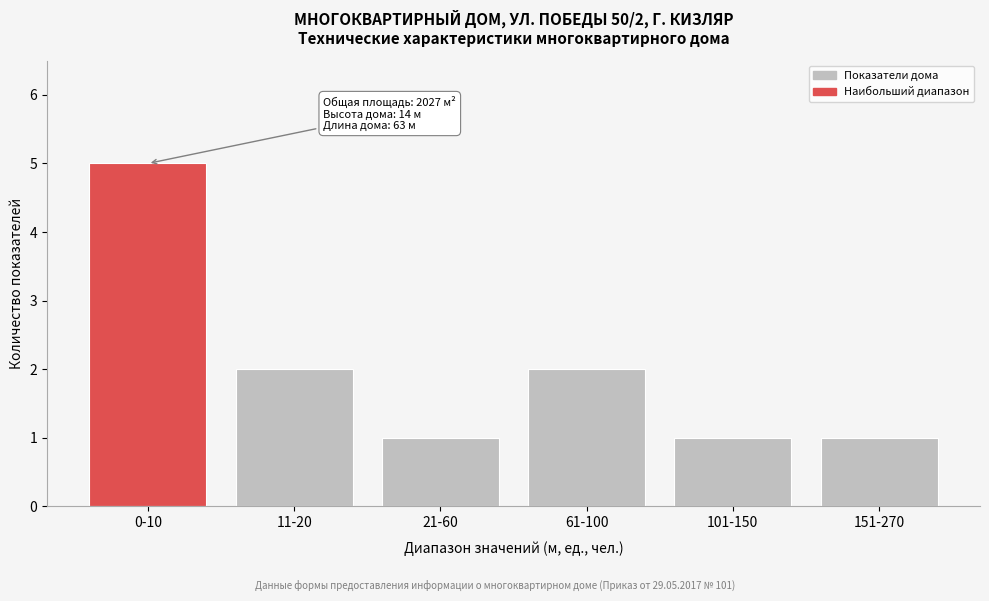

Reading left to right, extract all data points from this chart.

5	2	1	2	1	1